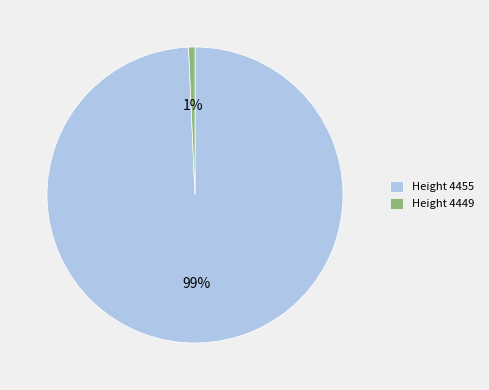

Is there any slice that represents more than half of the pie?

Yes